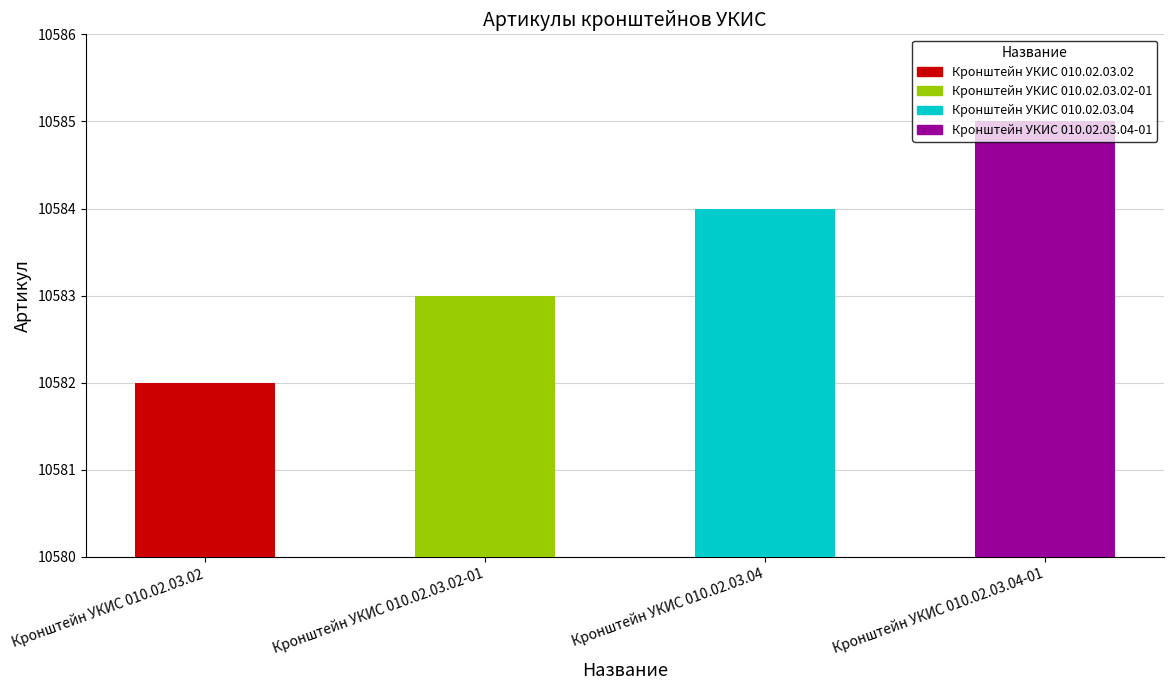

Count the values in the range 10583 to 10585.

3